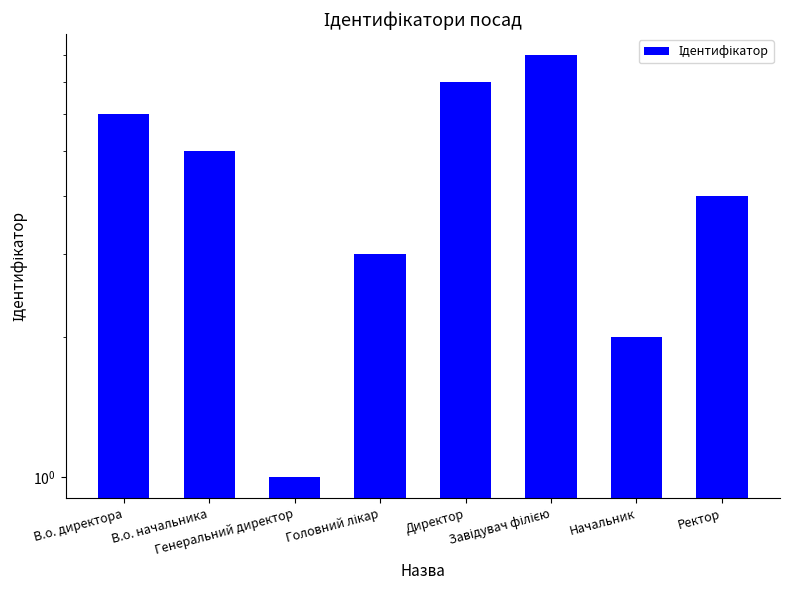

How many data points does each series have?

8